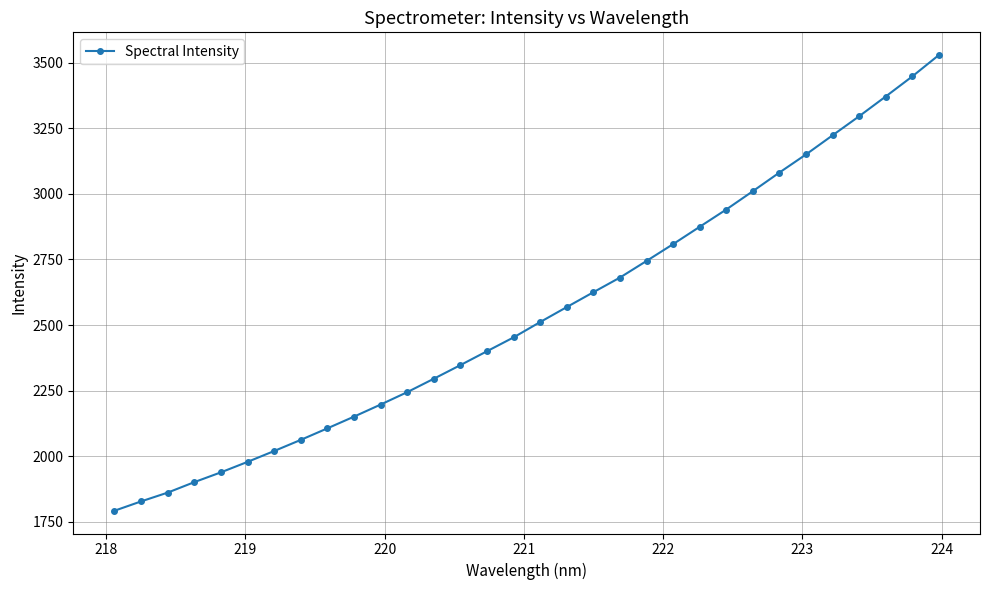

What is the greatest value displayed?

3528.8